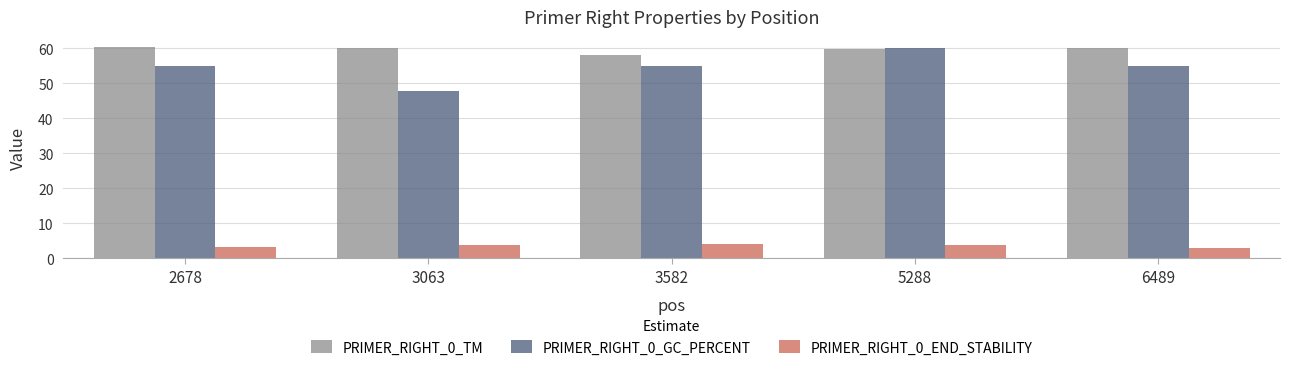

What is the lowest value of the PRIMER_RIGHT_0_TM series?

58.1